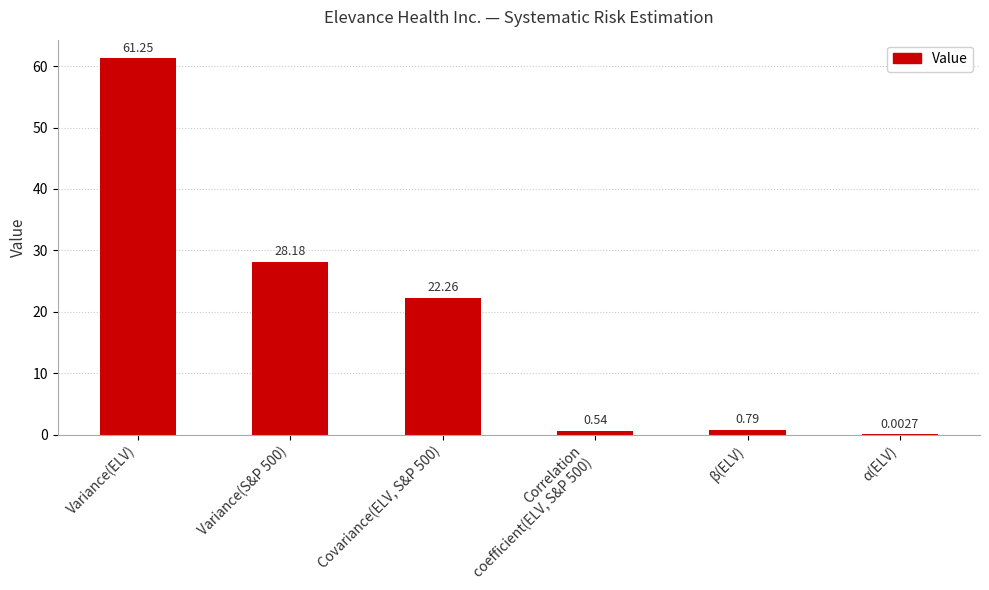

How many distinct data groups are displayed?

1